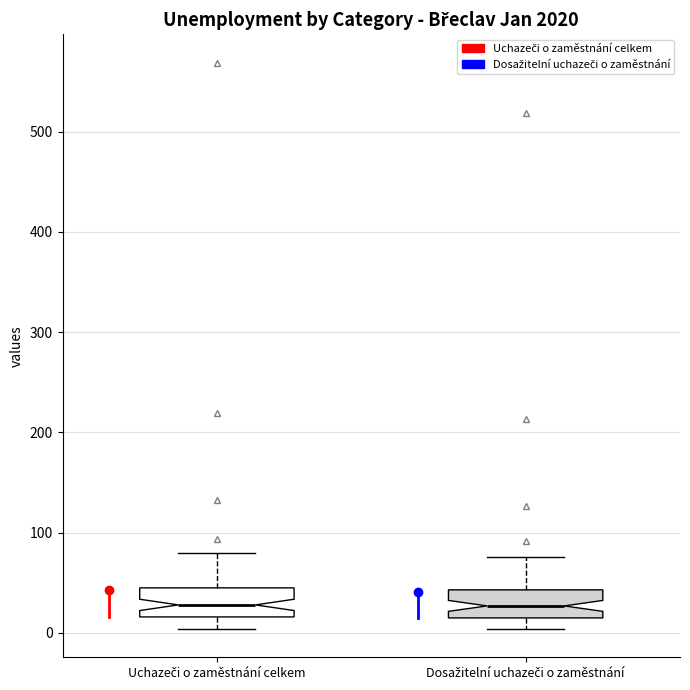

Reading left to right, read every box against the y-axis: the position of its median line, the range the box covers, and the ends of its whiskers. The values are not printed on the chart, so give them approximately, as read against the axis.

Uchazeči o zaměstnání celkem: median 30, box 20 to 50, whiskers 0 to 80
Dosažitelní uchazeči o zaměstnání: median 30, box 20 to 40, whiskers 0 to 80